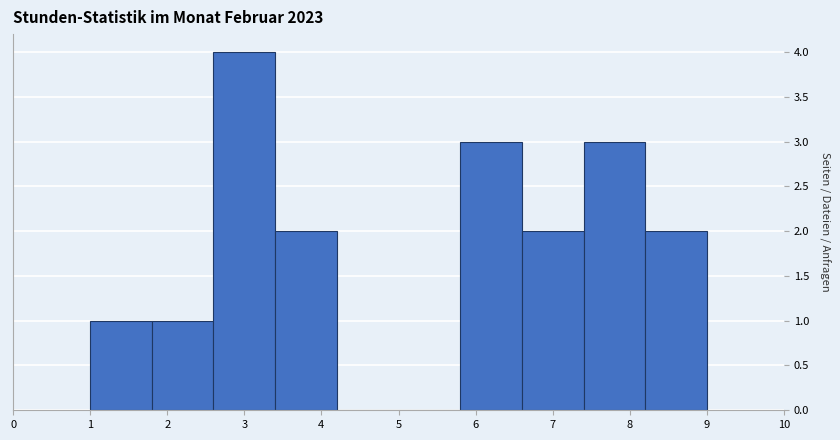

Reading left to right, list every bar in this chart as the range it spans on the x-axis followed by its height. The values are not printed on the chart, so give them approximately, as read against the axis.

1.0 to 1.8: 1
1.8 to 2.6: 1
2.6 to 3.4: 4
3.4 to 4.2: 2
4.2 to 5.0: 0
5.0 to 5.8: 0
5.8 to 6.6: 3
6.6 to 7.4: 2
7.4 to 8.2: 3
8.2 to 9.0: 2